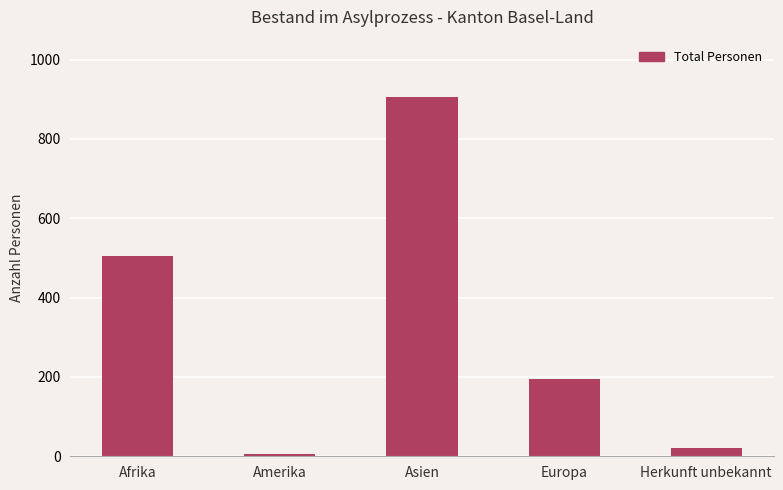

What value does the data have at Herkunft unbekannt?

22